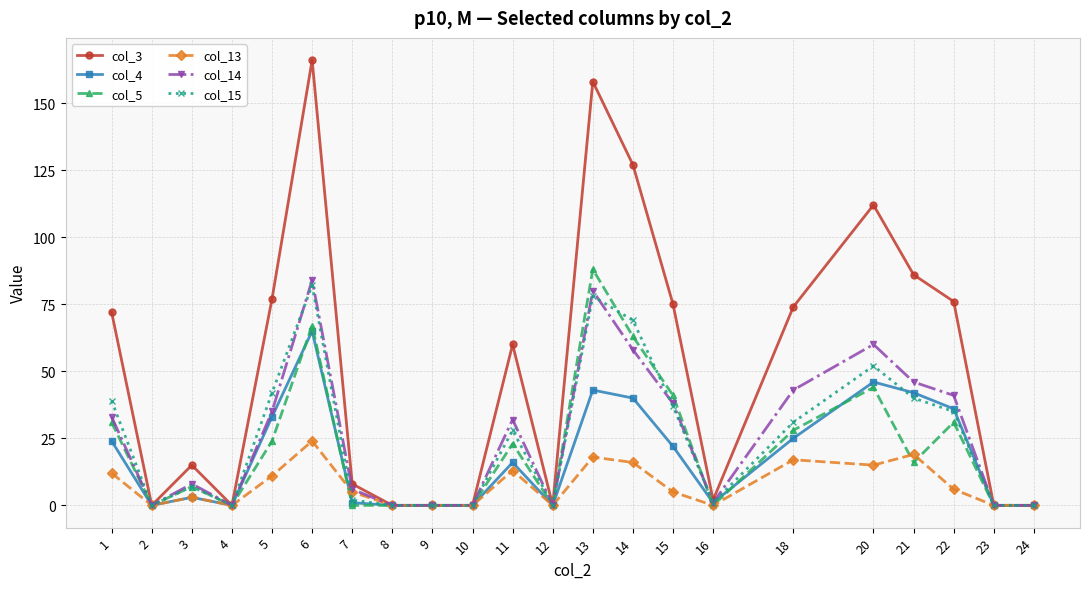

At how many categories does at least one series exceed 53?

11